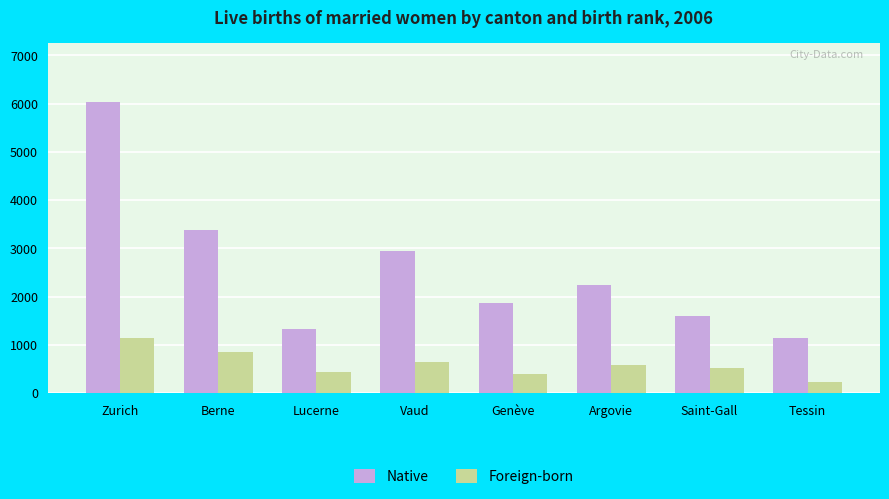

The value of Foreign-born at Argovie is 578. True or false?

True